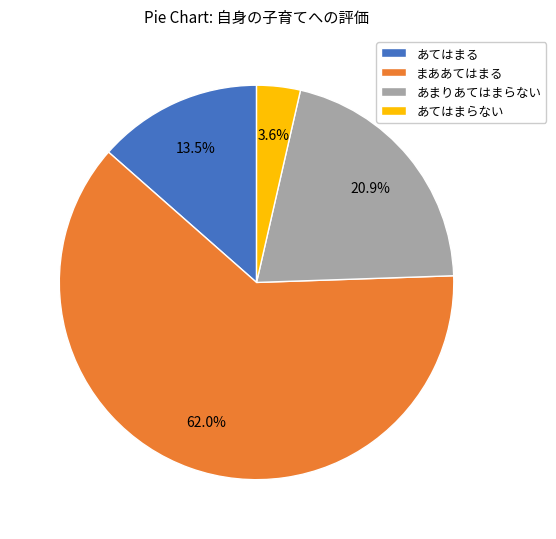

To the nearest percent, what portion does まああてはまる represent?

62%